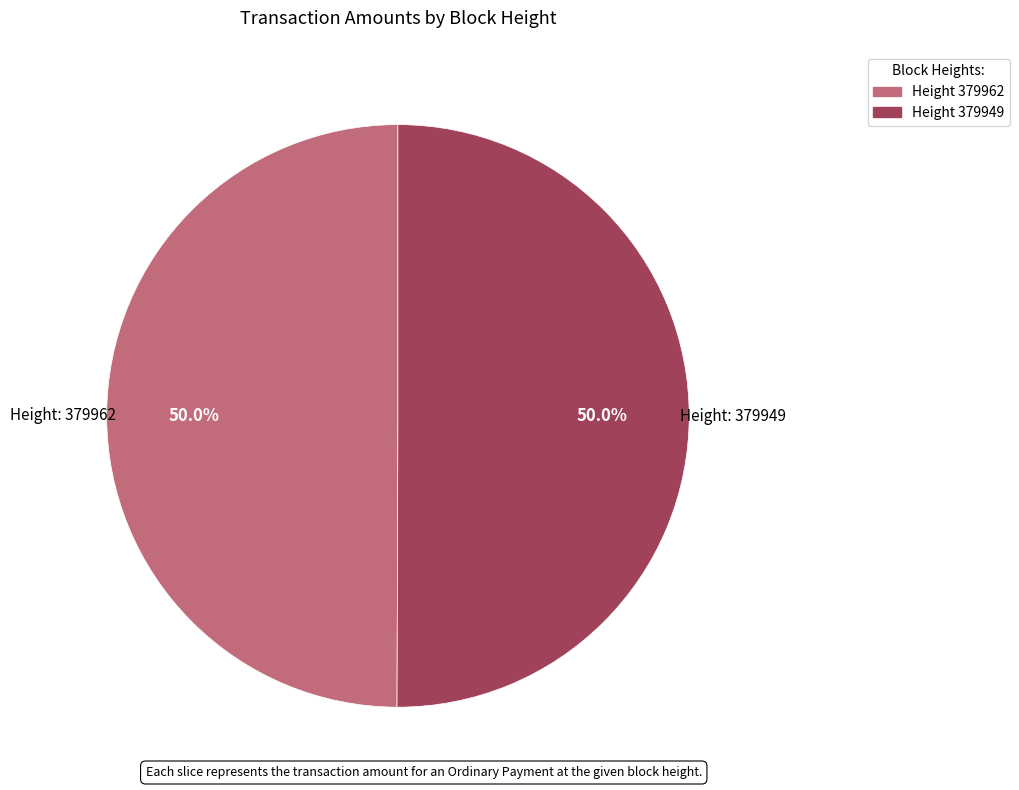

What is the majority slice?

379949